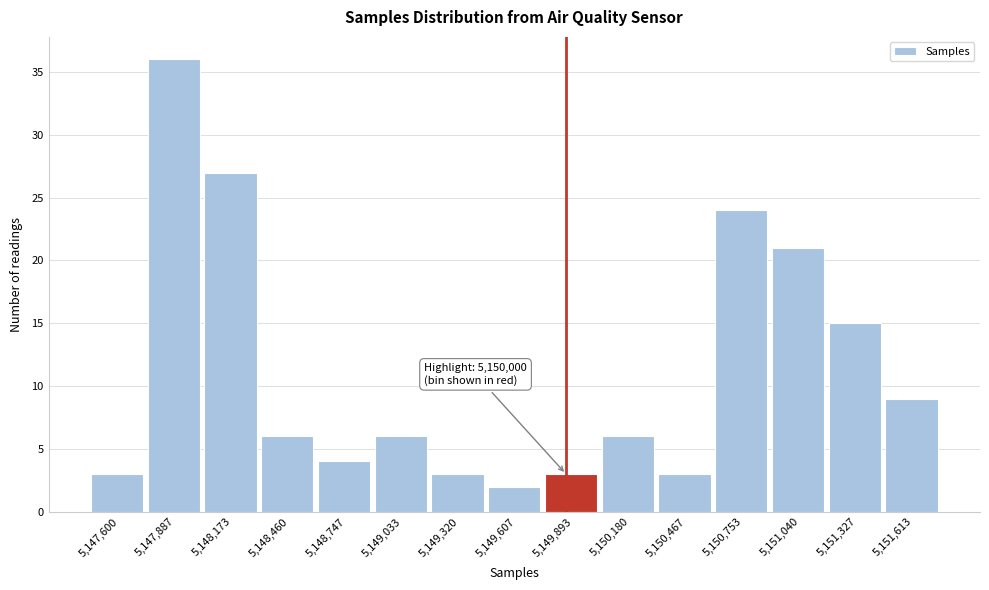

Reading left to right, what are all the values shown in this chart?

5,147,600=3	5,147,887=36	5,148,173=27	5,148,460=6	5,148,747=4	5,149,033=6	5,149,320=3	5,149,607=2	5,149,893=3	5,150,180=6	5,150,467=3	5,150,753=24	5,151,040=21	5,151,327=15	5,151,613=9